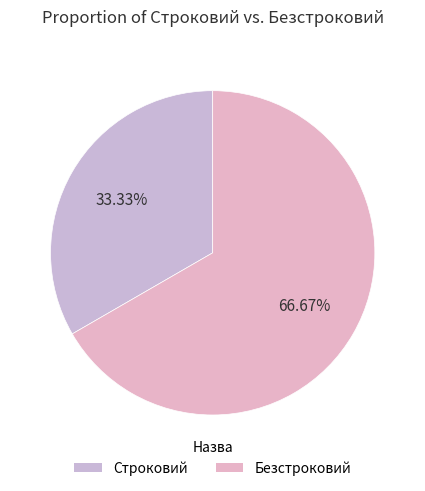

What is the total percentage of Строковий and Безстроковий?

100.0%